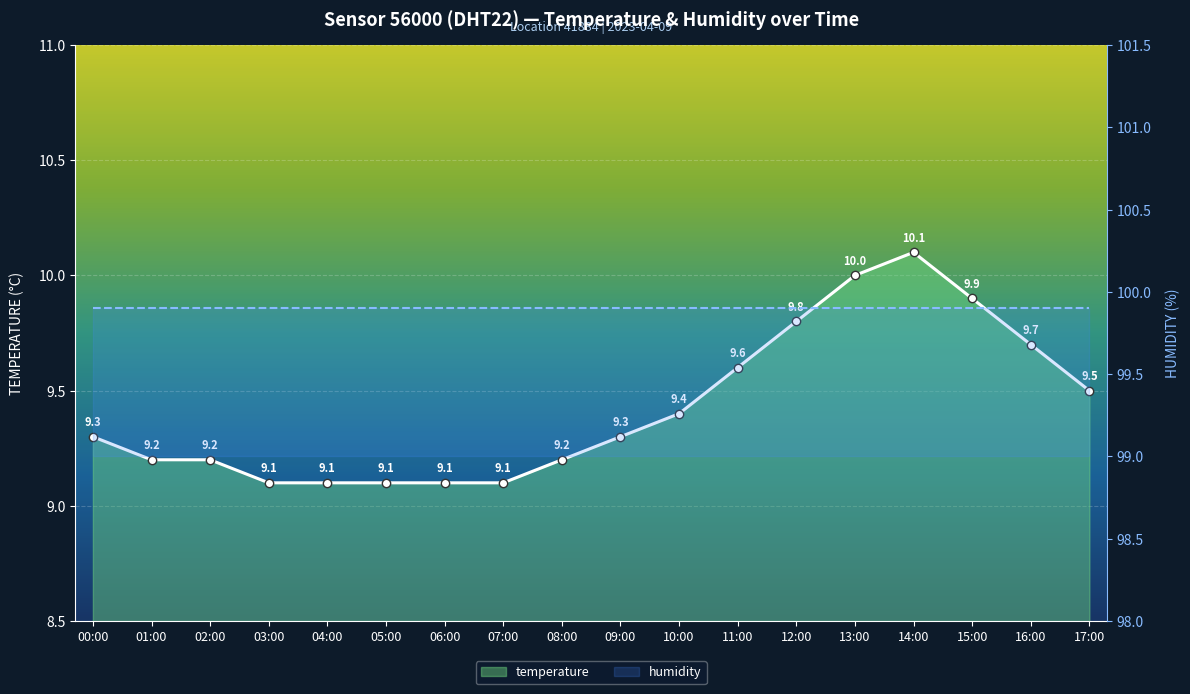

True or false: there are more than 2 points higher than both neighbors.

False